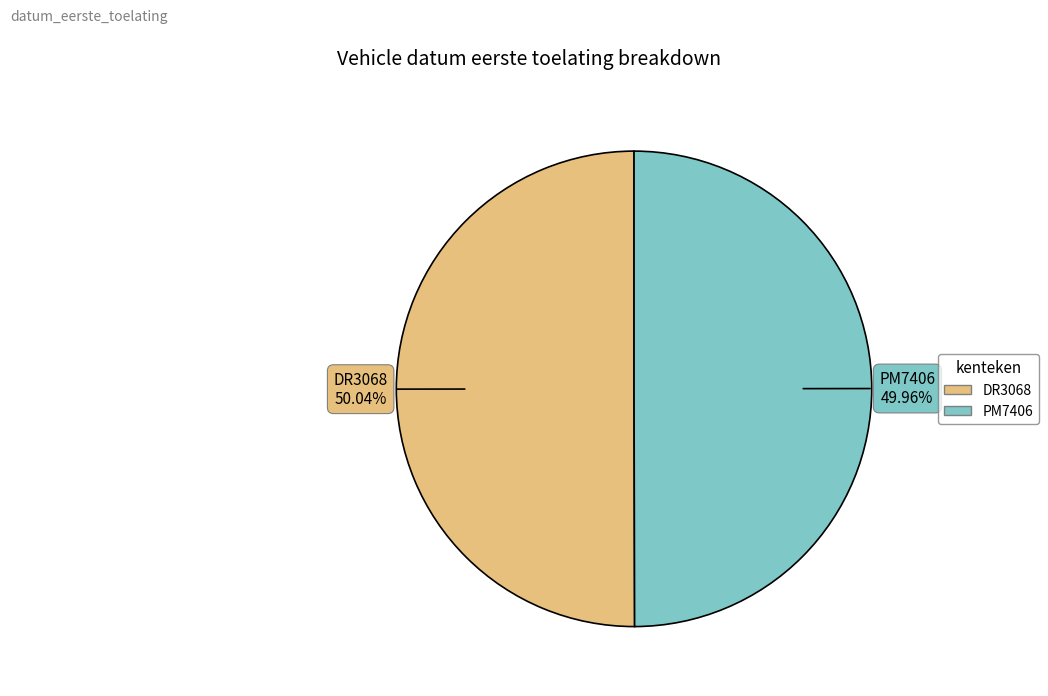

What is the ratio of the value at PM7406 to the value at DR3068?

1.0